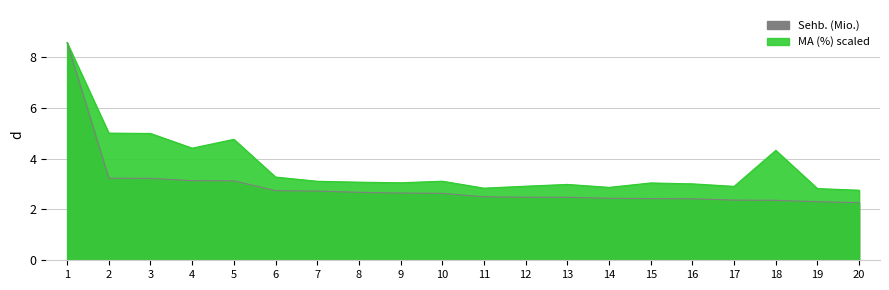

True or false: MA (%) and Sehb. (Mio.) intersect in this chart.

False